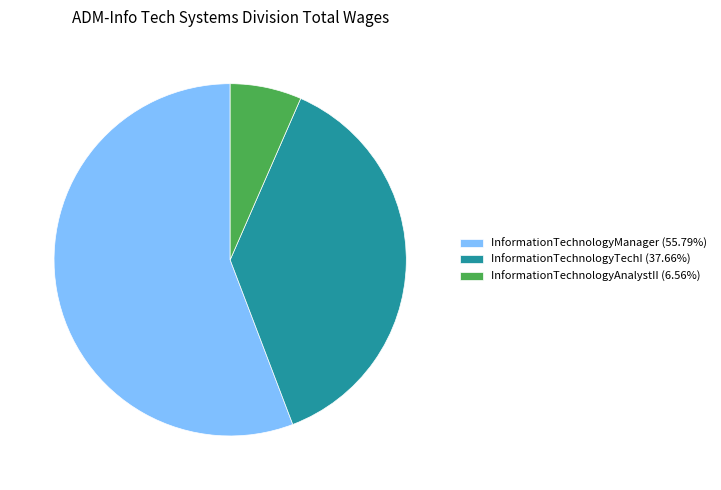

Does InformationTechnologyManager (55.79%) account for over 50% of the chart?

Yes